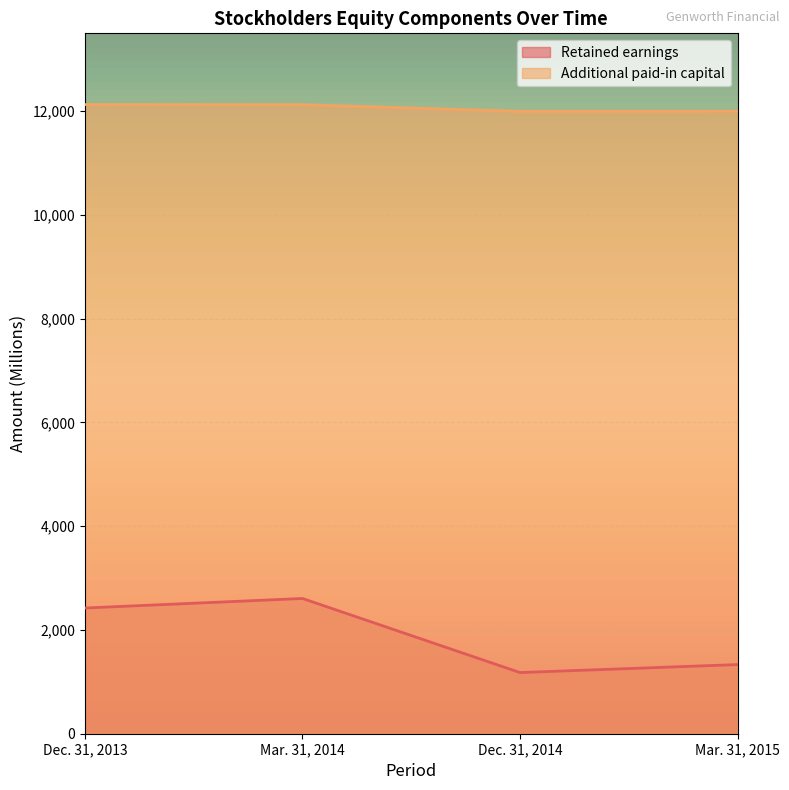

Between Mar. 31, 2014 and Mar. 31, 2015, which series saw the biggest shift?

Retained earnings